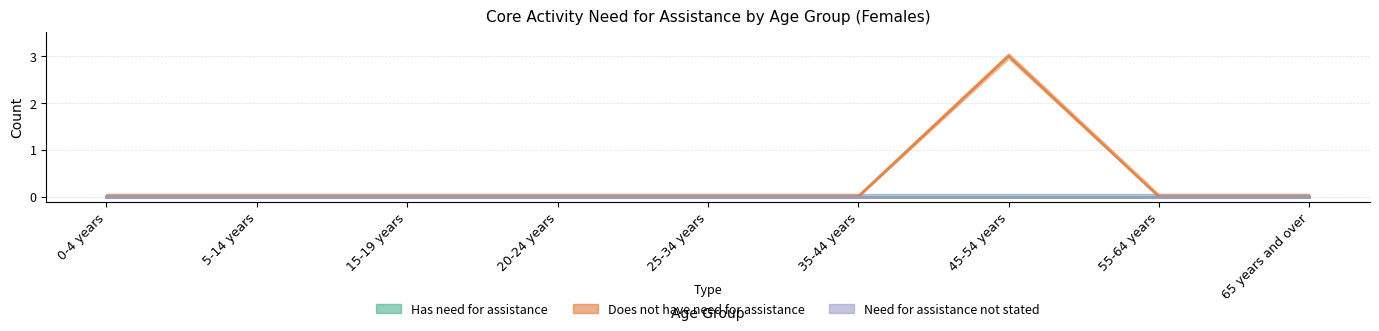

What is the label of the 9th point from the right?

0-4 years